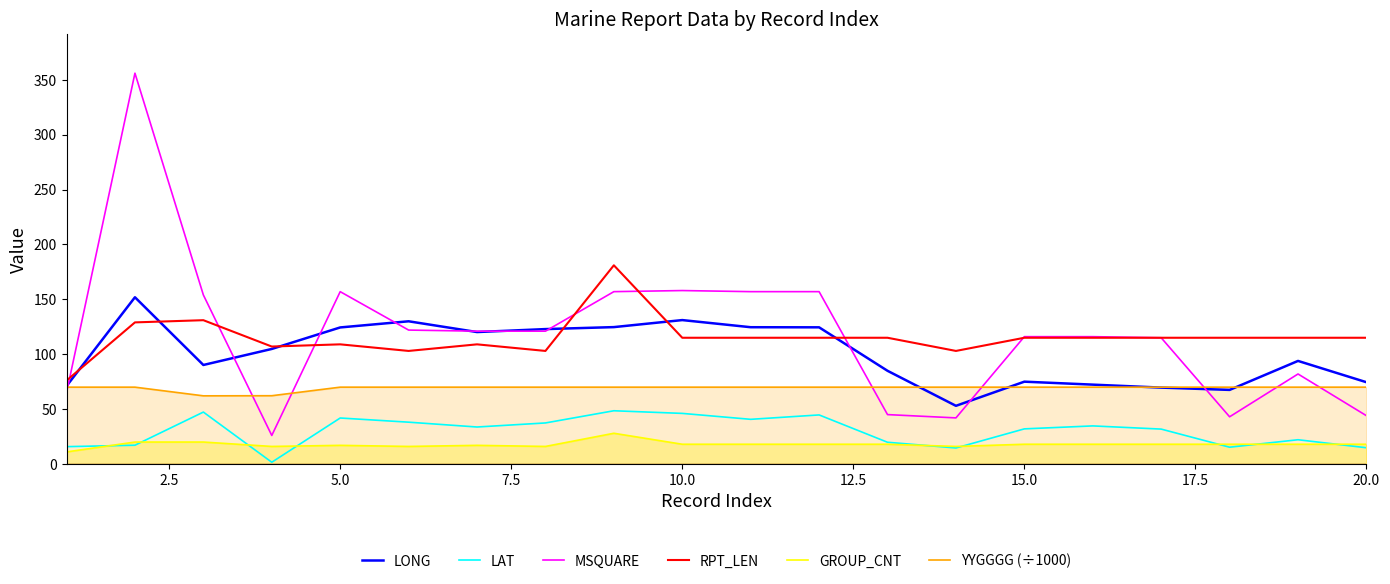

Reading right to left, transcribe all the data shown in this chart.

LONG: 74.5	93.9	67.5	69.6	72.3	75.0	53.0	84.9	124.5	124.6	131.1	124.7	122.9	120.2	130.0	124.4	104.8	90.2	151.9	71.0
LAT: 14.8	22.1	15.3	31.8	34.7	32.0	14.6	19.8	44.7	40.7	46.1	48.5	37.4	33.7	38.1	41.9	1.6	47.3	17.1	15.8
MSQUARE: 44.0	82.0	43.0	115.0	116.0	116.0	42.0	45.0	157.0	157.0	158.0	157.0	121.0	121.0	122.0	157.0	26.0	154.0	356.0	65.0
RPT_LEN: 115.0	115.0	115.0	115.0	115.0	115.0	103.0	115.0	115.0	115.0	115.0	181.0	103.0	109.0	103.0	109.0	107.0	131.0	129.0	76.0
GROUP_CNT: 18.0	18.0	18.0	18.0	18.0	18.0	16.0	18.0	18.0	18.0	18.0	28.0	16.0	17.0	16.0	17.0	16.0	20.0	20.0	11.0
YYGGGG (÷1000): 70.0	70.0	70.0	70.0	70.0	70.0	70.0	70.0	70.0	70.0	70.0	70.0	70.0	70.0	70.0	70.0	62.2	62.1	70.0	70.0